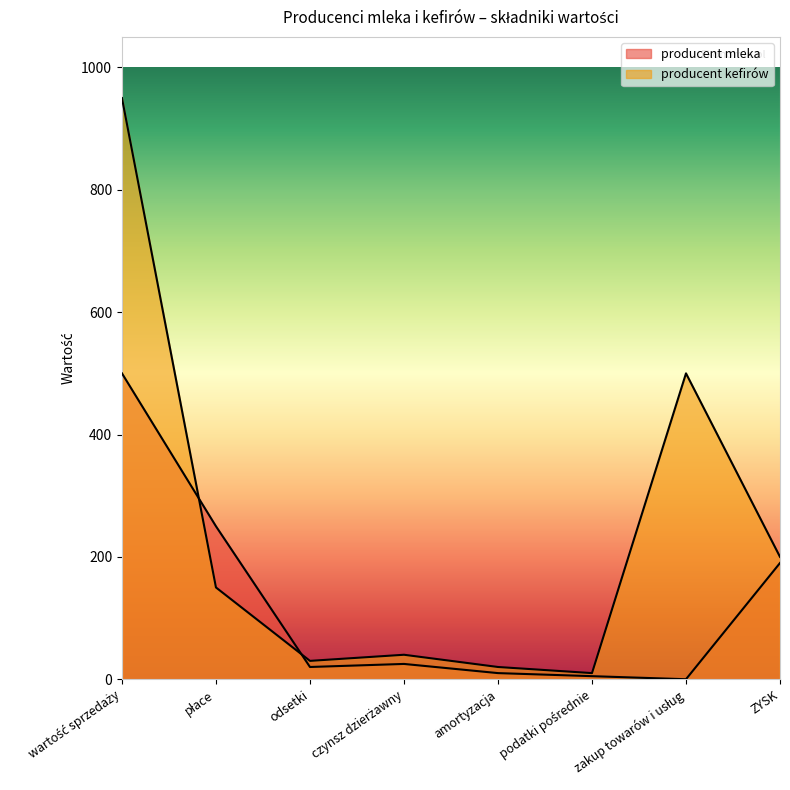

Which series ends up on top after the final intersection of producent kefirów and producent mleka?

producent kefirów